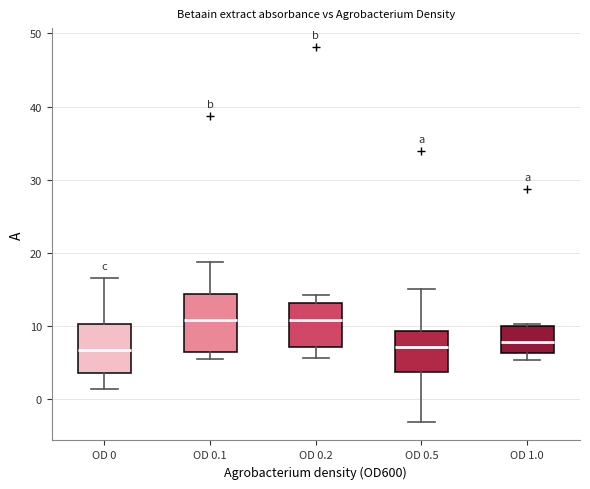

Which box is the tallest, from its lower edge to its upper edge?

OD 0.1